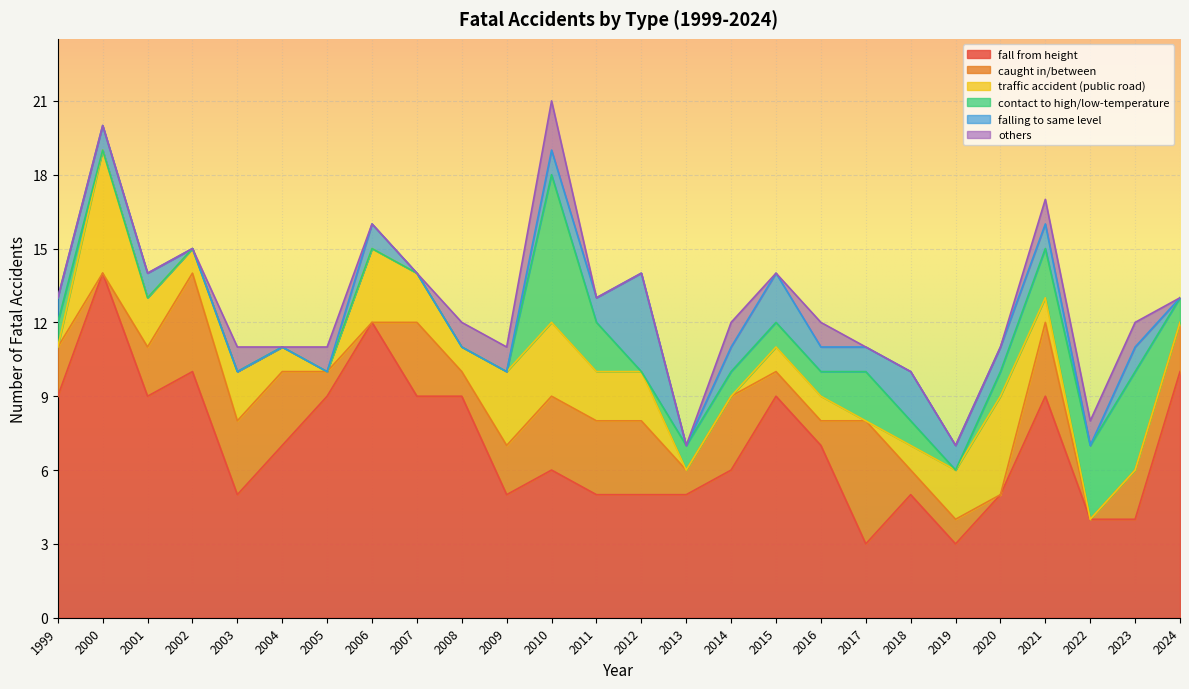

What is the sum of all others values?

11